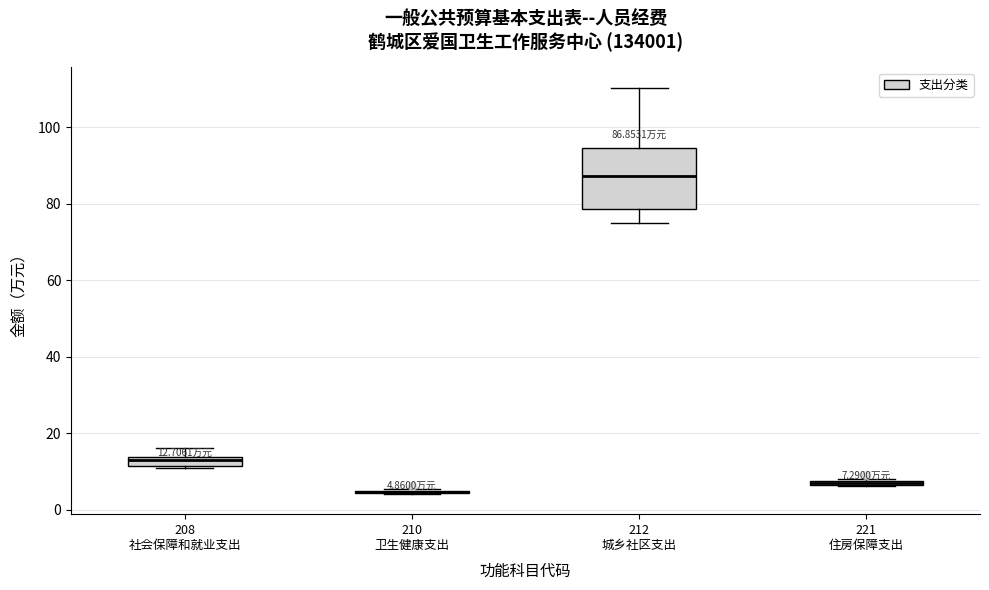

Comparing the boxes themselves (not the whiskers), which one is the tallest?

212 城乡社区支出